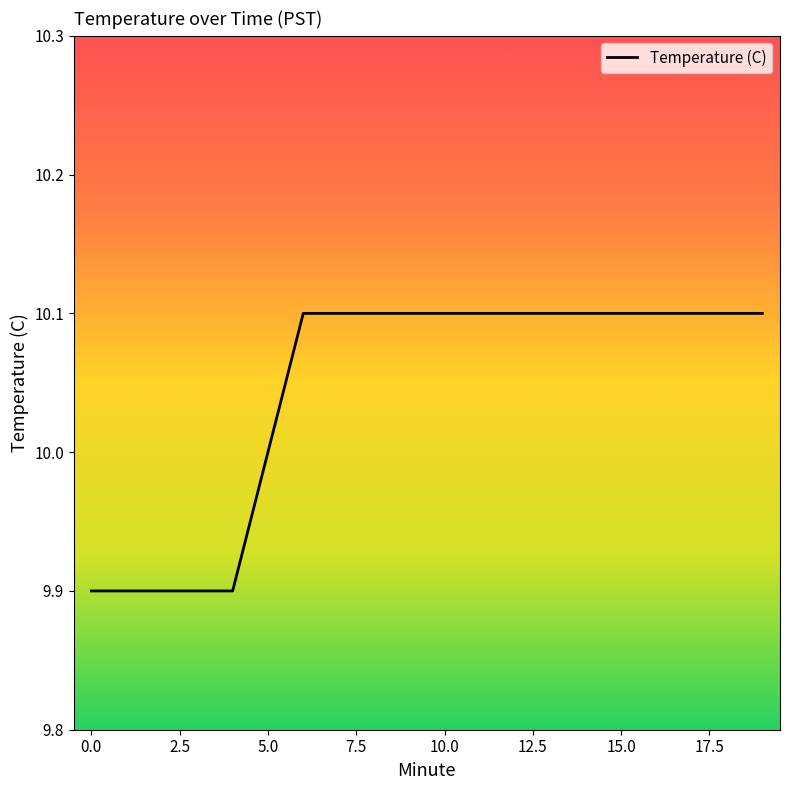

How many values are between 10 and 11?

15